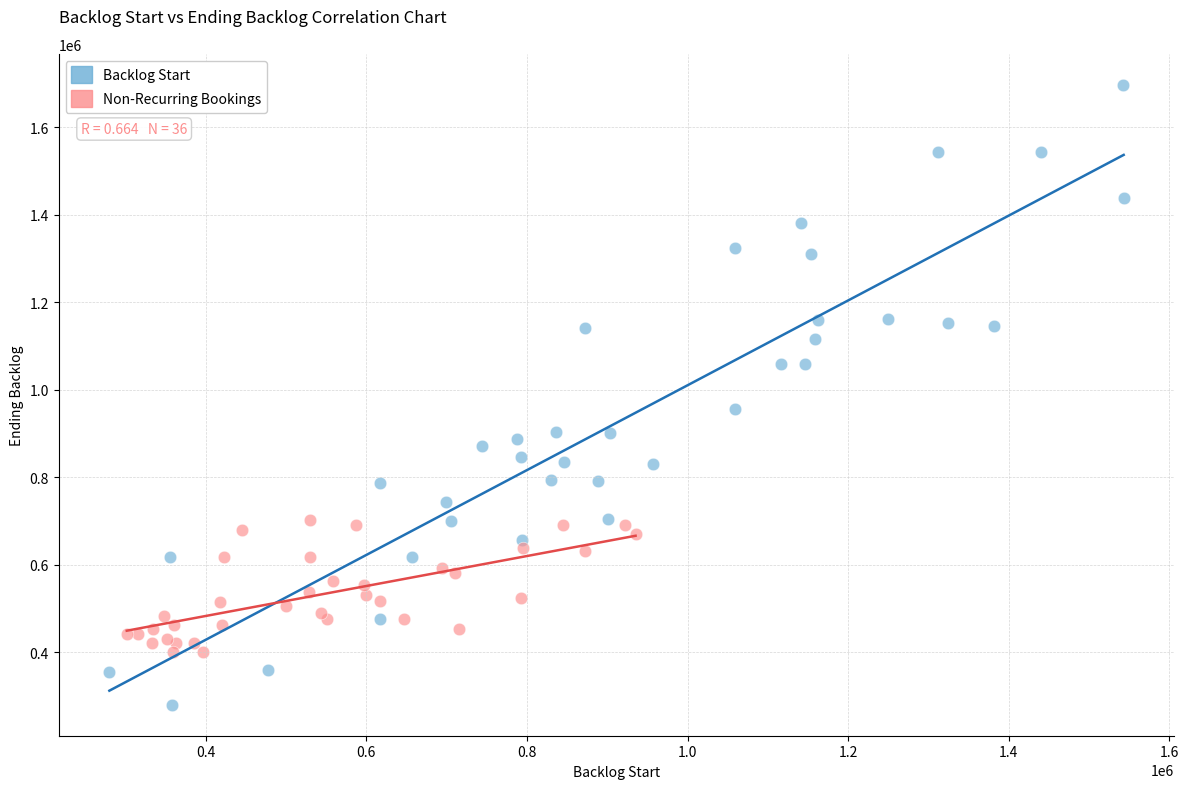

Which series reaches the minimum Y coordinate?

Backlog Start